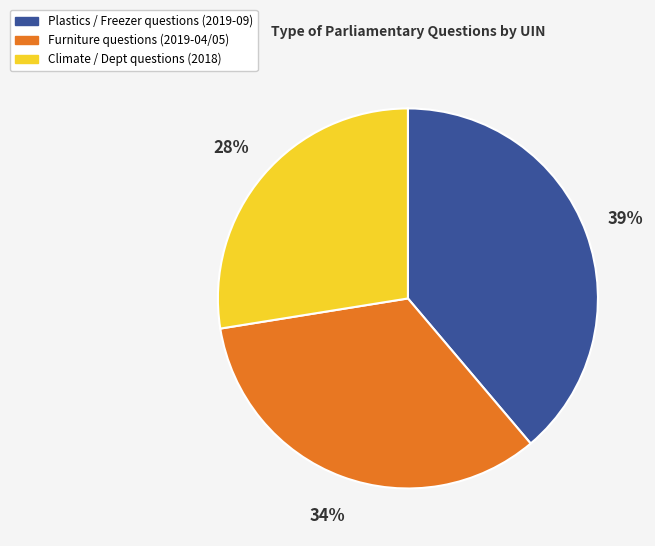

Is there a majority slice in this chart?

No